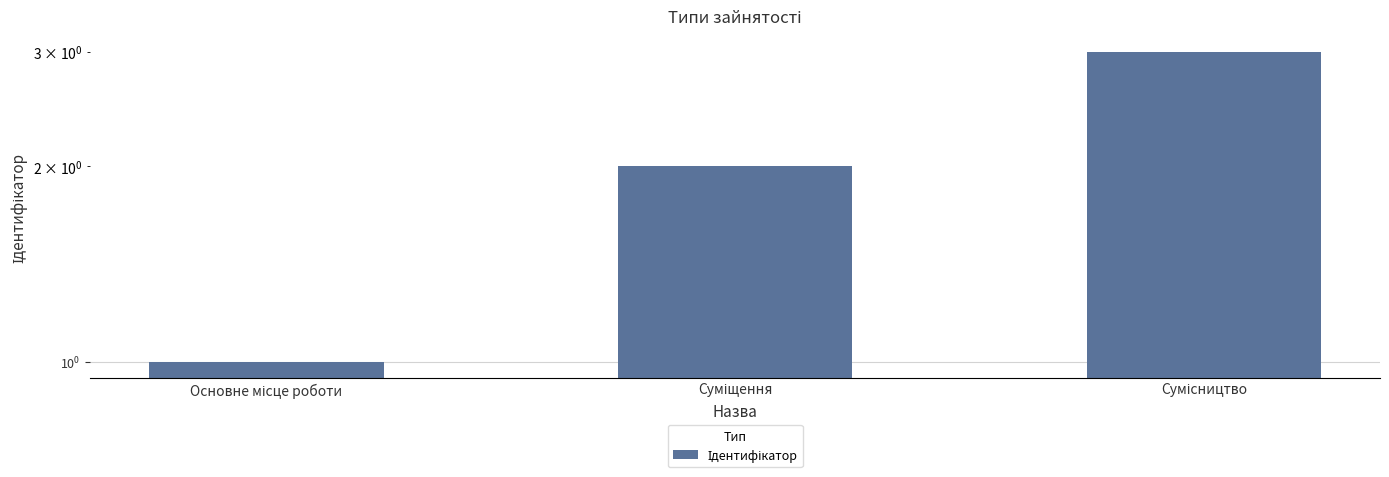

True or false: the data shows 1 at Суміщення.

False